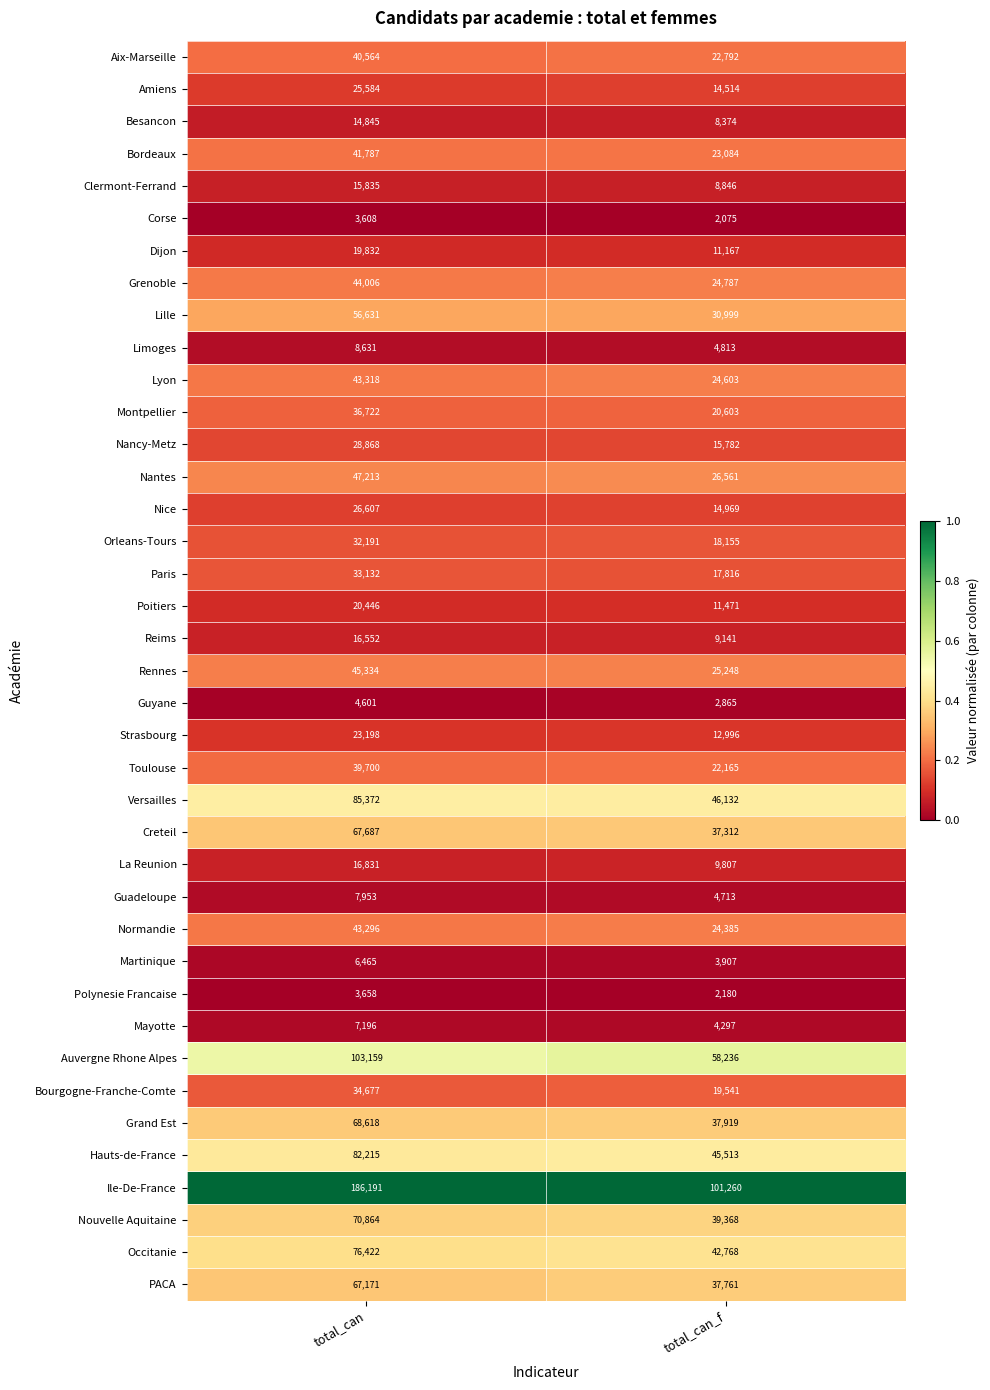

At which category is the sum across all series the highest?

total_can